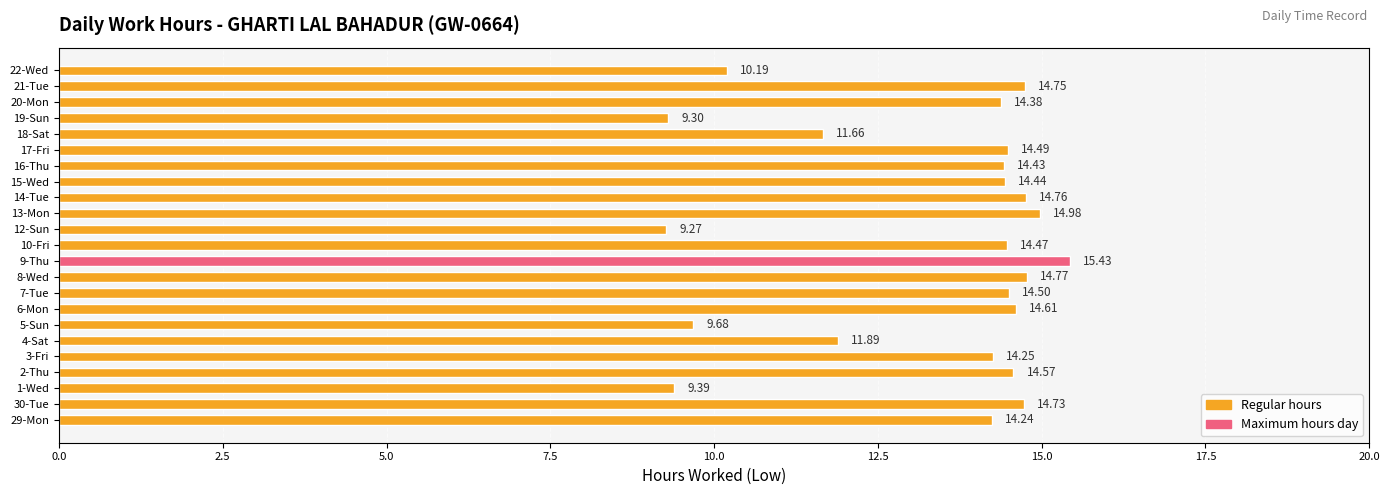

Rank the categories by value from highest to lowest.

9-Thu, 13-Mon, 8-Wed, 14-Tue, 21-Tue, 30-Tue, 6-Mon, 2-Thu, 7-Tue, 17-Fri, 10-Fri, 15-Wed, 16-Thu, 20-Mon, 3-Fri, 29-Mon, 4-Sat, 18-Sat, 22-Wed, 5-Sun, 1-Wed, 19-Sun, 12-Sun